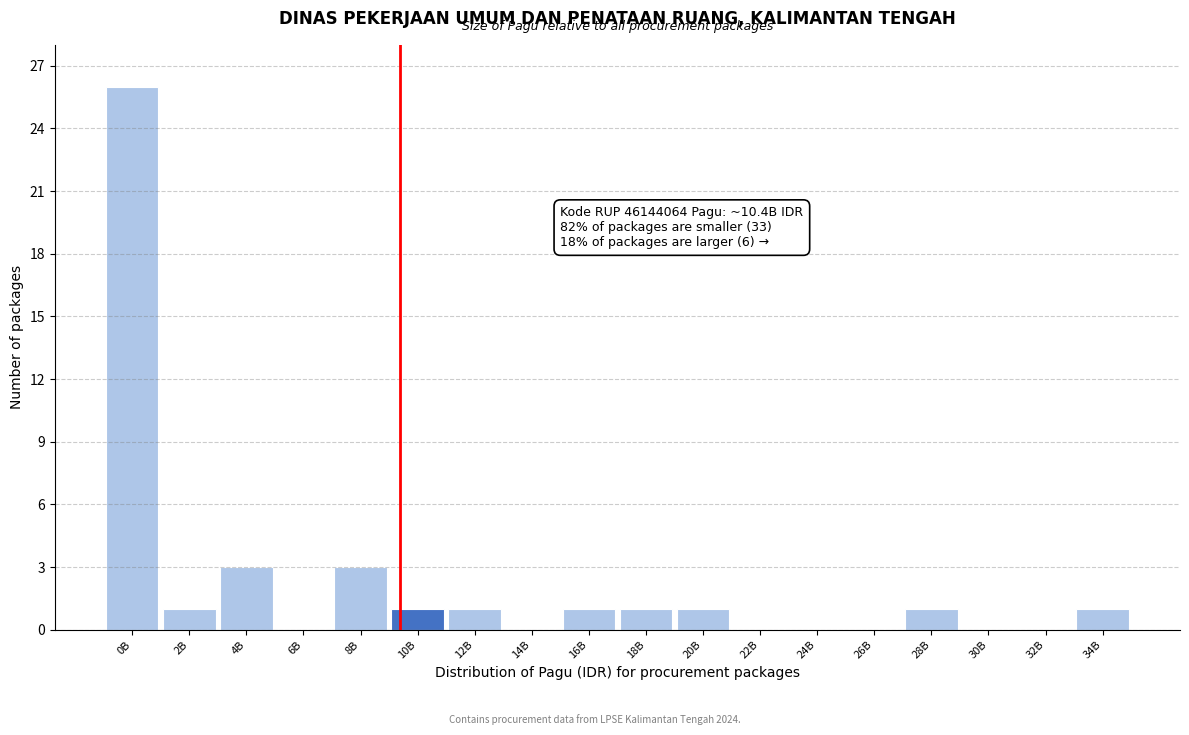

Reading left to right, list all the values displayed in this chart.

0B=26	2B=1	4B=3	6B=0	8B=3	10B=1	12B=1	14B=0	16B=1	18B=1	20B=1	22B=0	24B=0	26B=0	28B=1	30B=0	32B=0	34B=1